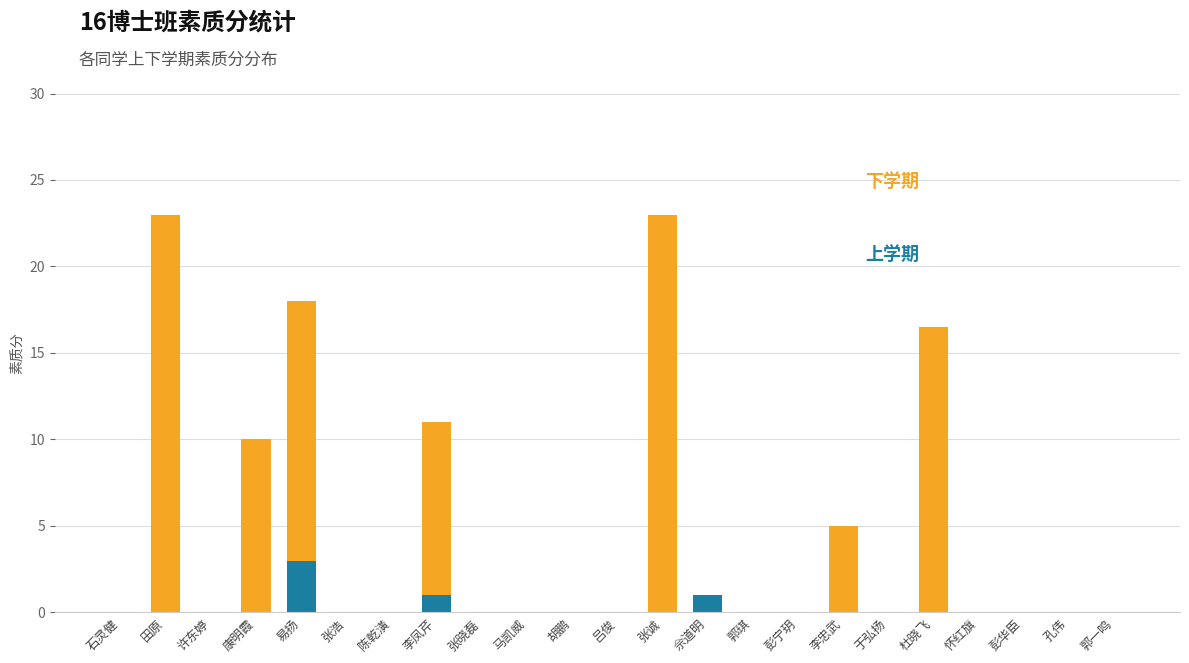

What is the total value across all series at 易扬?

18.0